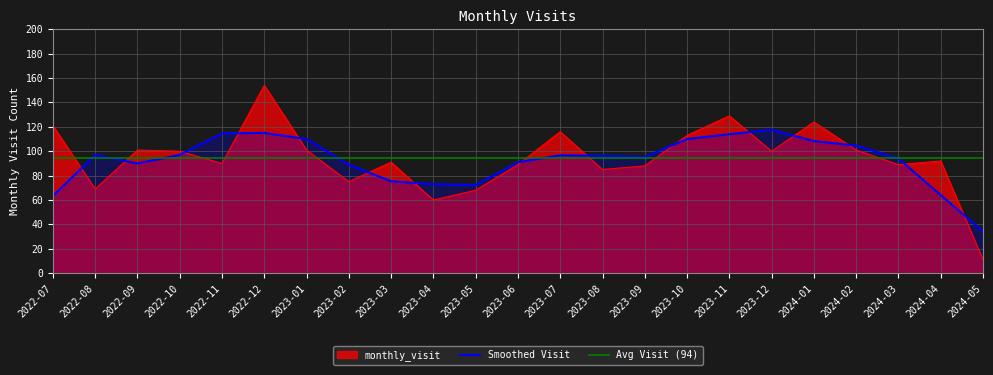

What is the approximate value at 2024-01?

124